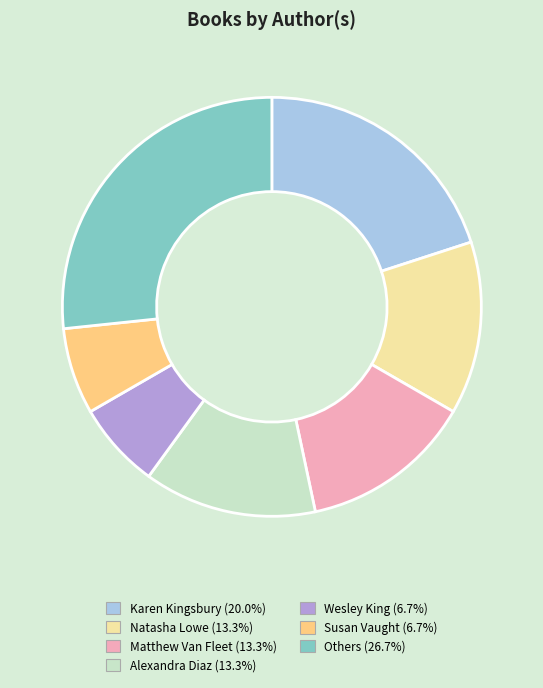

What is the ratio of the value at Natasha Lowe (13.3%) to the value at Wesley King (6.7%)?

2.0